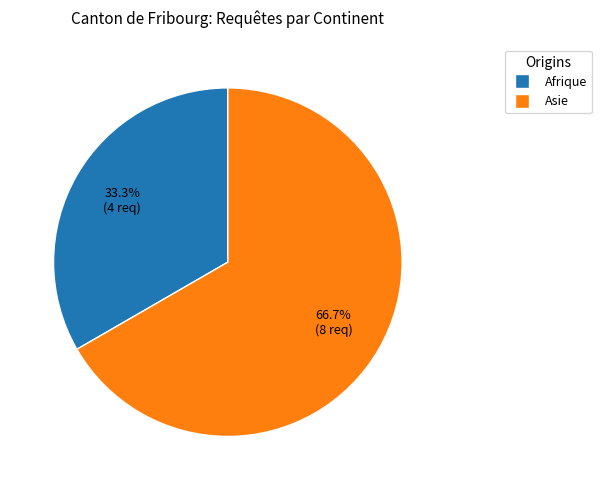

Is there a majority slice in this chart?

Yes